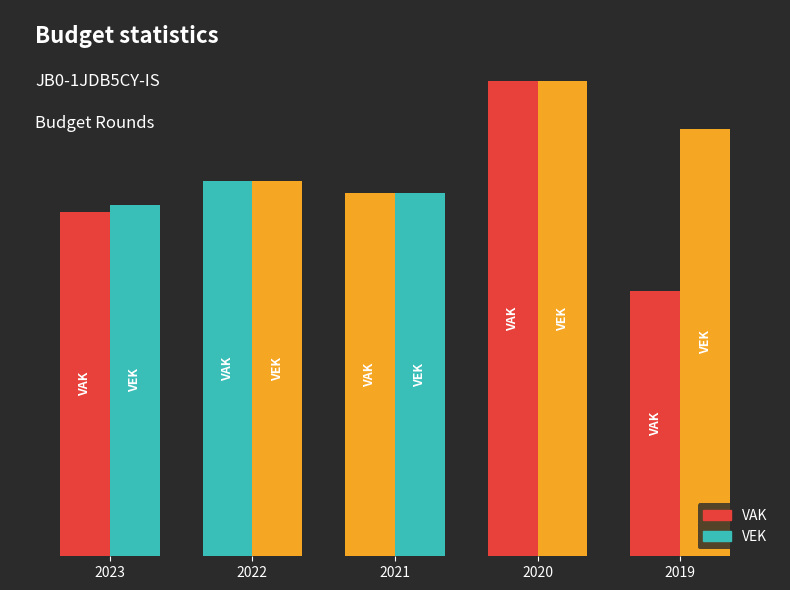

What is the value of the VEK bar at the 1st from the left?

15134